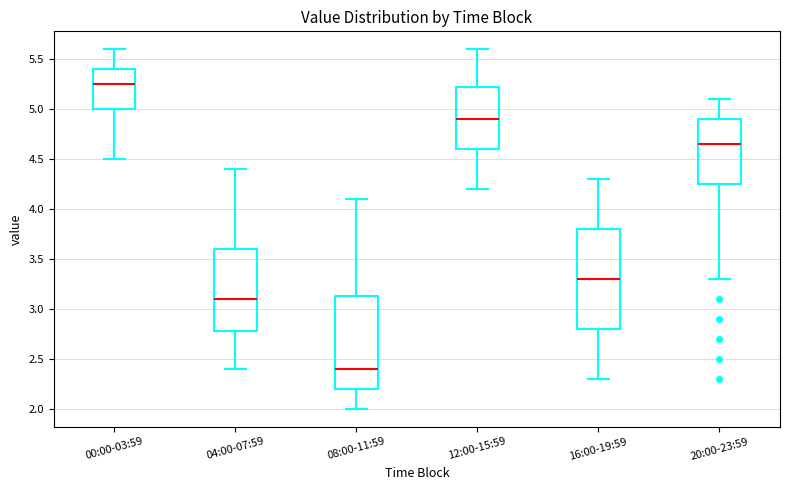

Reading left to right, transcribe this box plot: for each box, give where its median line is, the range the box spans, and where its two whiskers end, as read against the y-axis. The values are not printed on the chart, so give them approximately, as read against the axis.

00:00-03:59: median 5.25, box 5.00 to 5.40, whiskers 4.50 to 5.60
04:00-07:59: median 3.10, box 2.80 to 3.60, whiskers 2.40 to 4.40
08:00-11:59: median 2.40, box 2.20 to 3.15, whiskers 2.00 to 4.10
12:00-15:59: median 4.90, box 4.60 to 5.25, whiskers 4.20 to 5.60
16:00-19:59: median 3.30, box 2.80 to 3.80, whiskers 2.30 to 4.30
20:00-23:59: median 4.65, box 4.25 to 4.90, whiskers 3.30 to 5.10